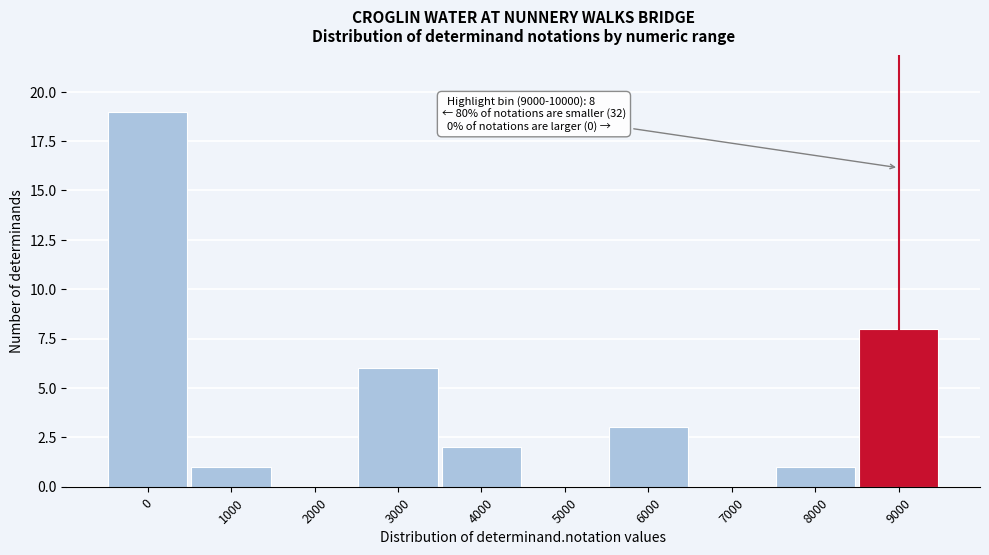

Reading left to right, extract all data points from this chart.

0=19	1000=1	2000=0	3000=6	4000=2	5000=0	6000=3	7000=0	8000=1	9000=8